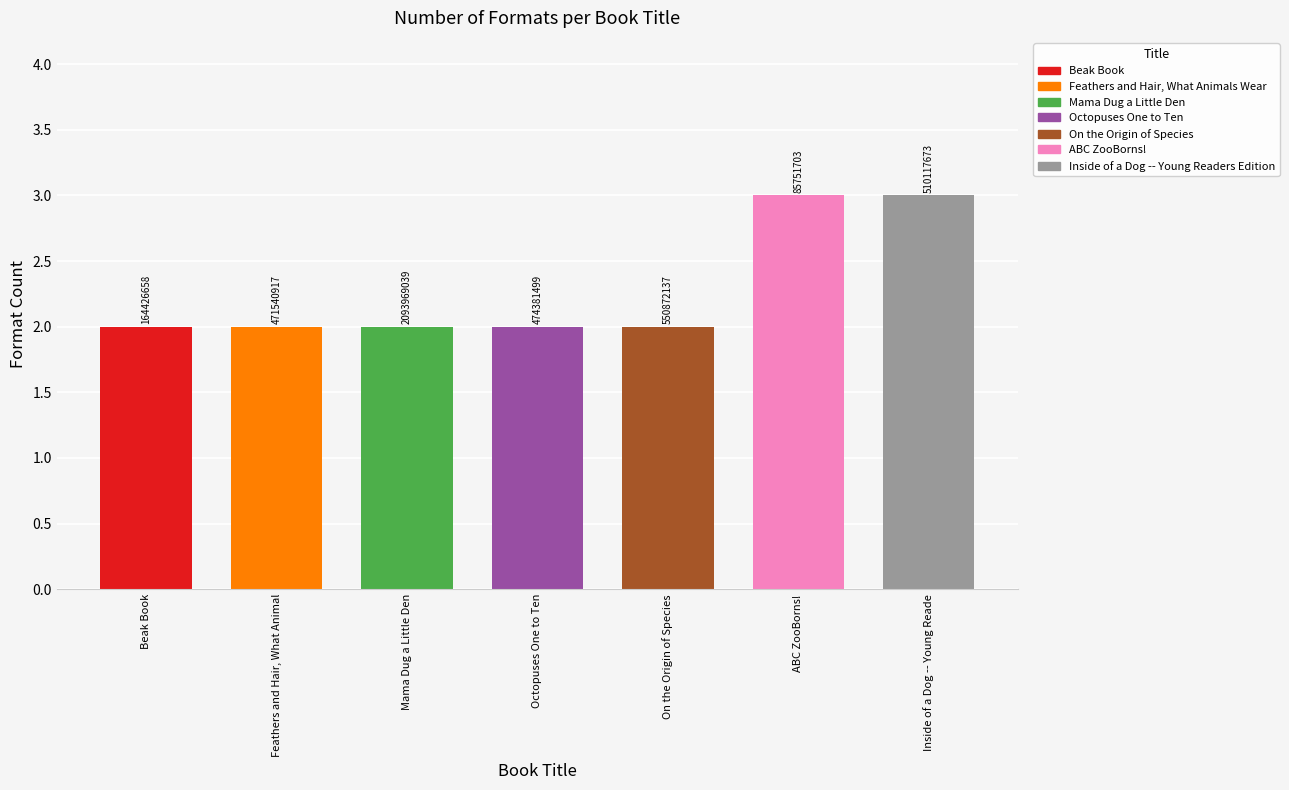

What is the difference between the values at ABC ZooBorns! and Octopuses One to Ten?

1